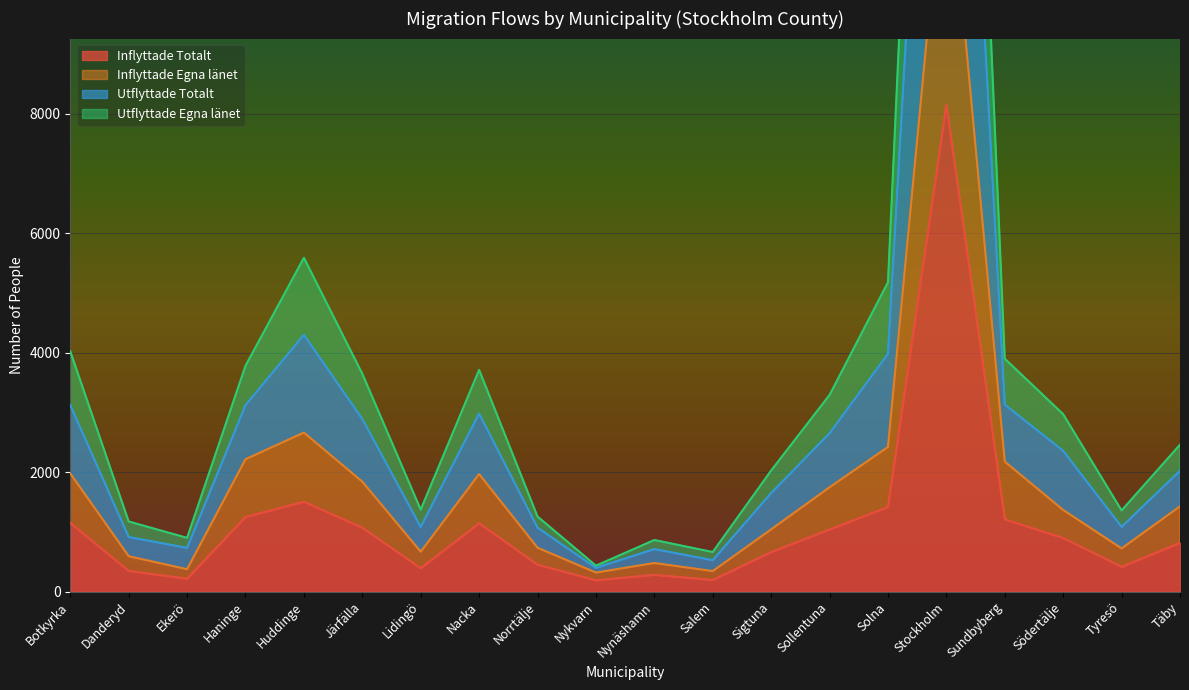

True or false: Inflyttade Totalt has a value of 344 at Danderyd.

True